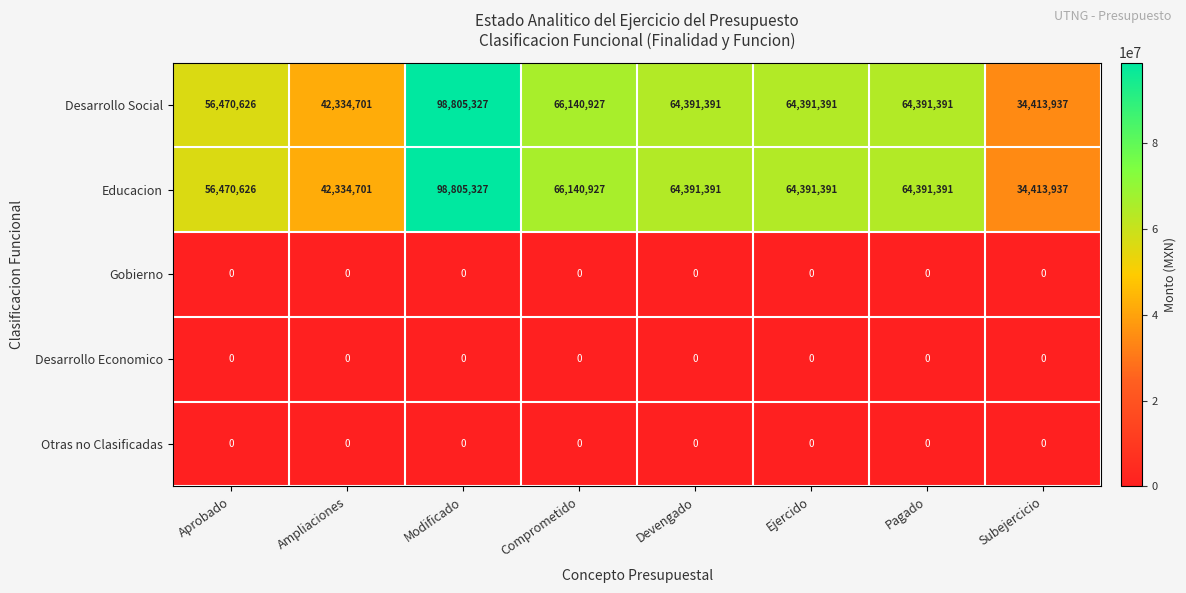

At which label does Educacion reach its minimum?

Subejercicio